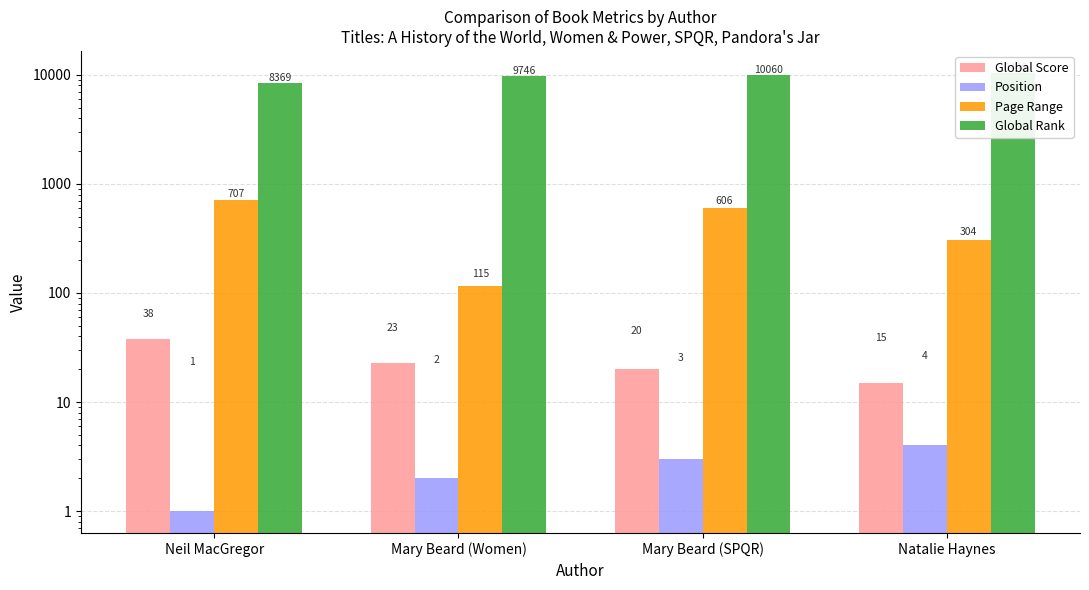

Reading left to right, list all the values displayed in this chart.

Global Score: Neil MacGregor=38	Mary Beard (Women)=23	Mary Beard (SPQR)=20	Natalie Haynes=15
Position: Neil MacGregor=1	Mary Beard (Women)=2	Mary Beard (SPQR)=3	Natalie Haynes=4
Page Range: Neil MacGregor=707	Mary Beard (Women)=115	Mary Beard (SPQR)=606	Natalie Haynes=304
Global Rank: Neil MacGregor=8369	Mary Beard (Women)=9746	Mary Beard (SPQR)=10060	Natalie Haynes=10448